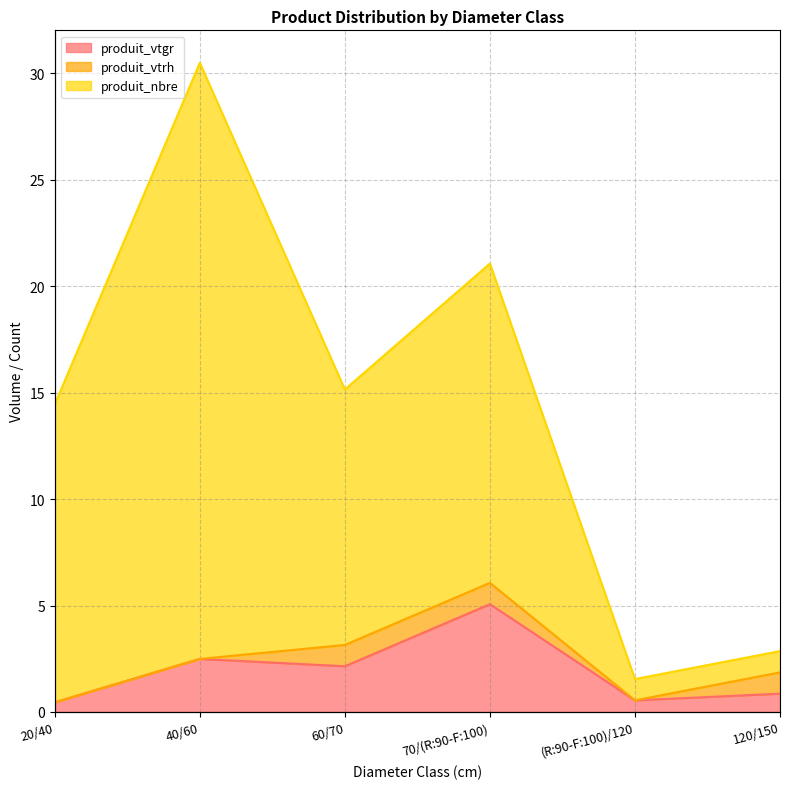

Which series has the largest total across all categories?

produit_nbre